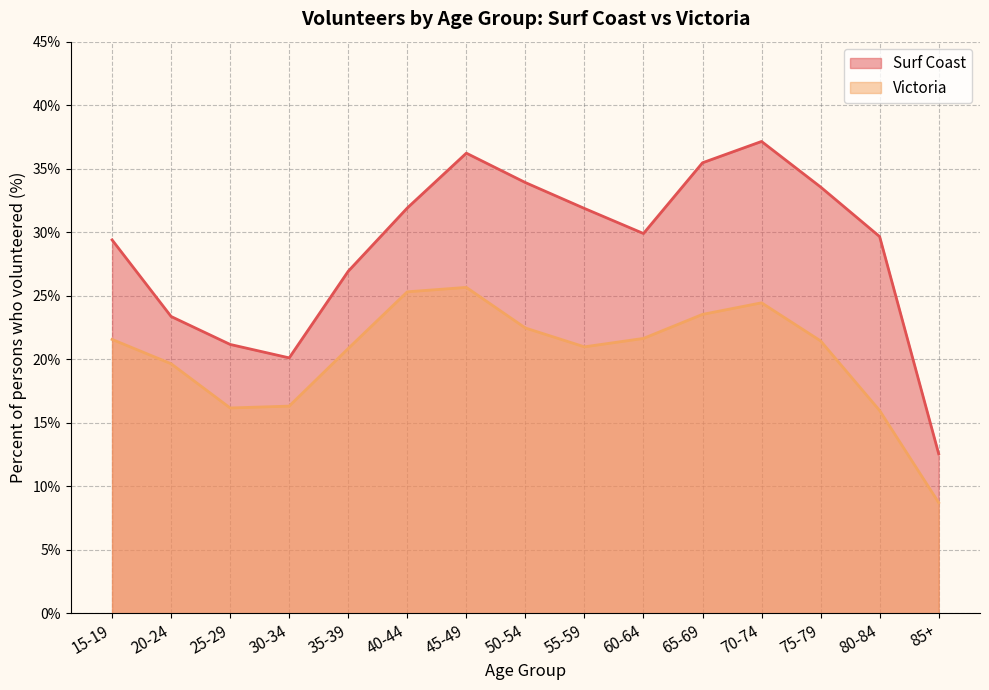

What is the maximum value for Victoria?

25.7